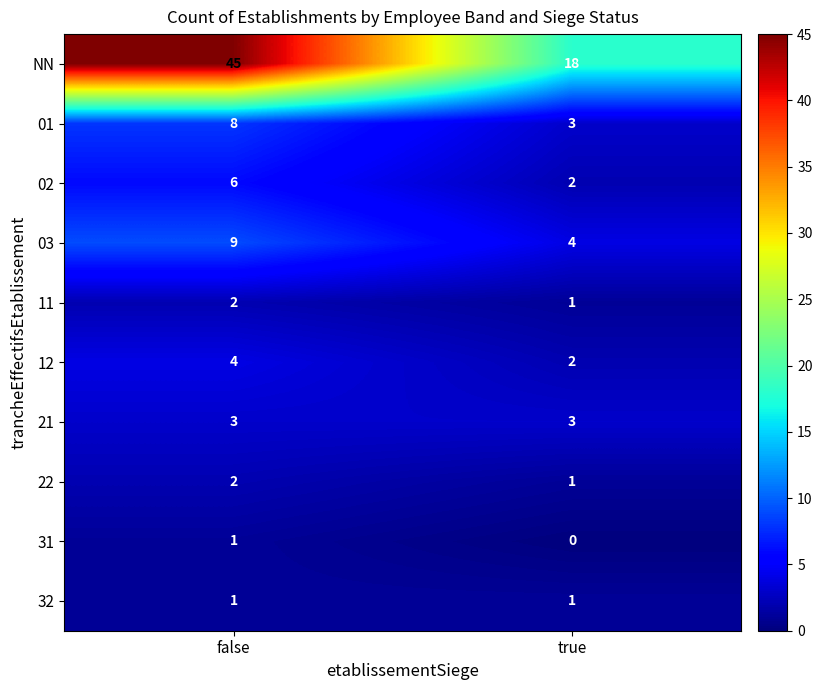

At which category does the chart reach its minimum across all series?

true